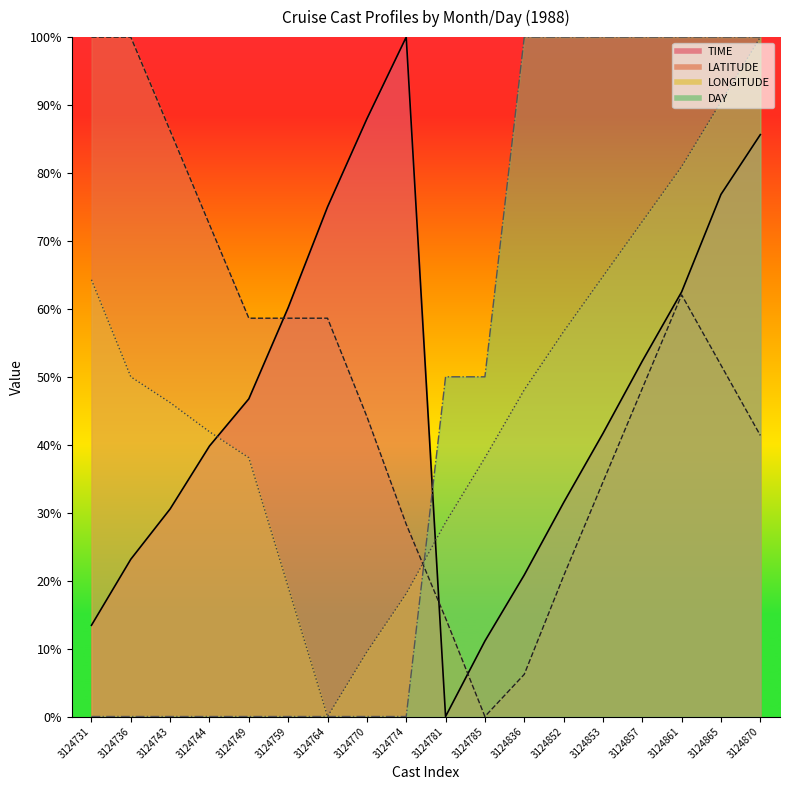

What is the highest value of the DAY series?

100.0